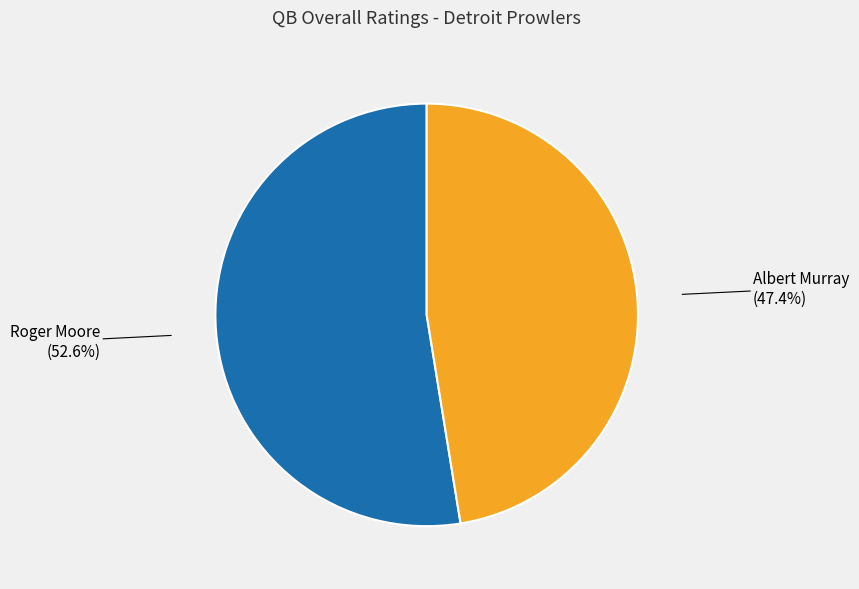

Does Albert Murray account for over 50% of the chart?

No